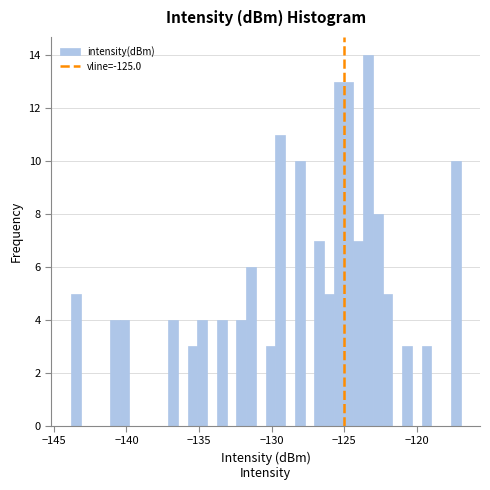

Read against the x-axis, roughly where is the centre of the tallest bar?

-123.5